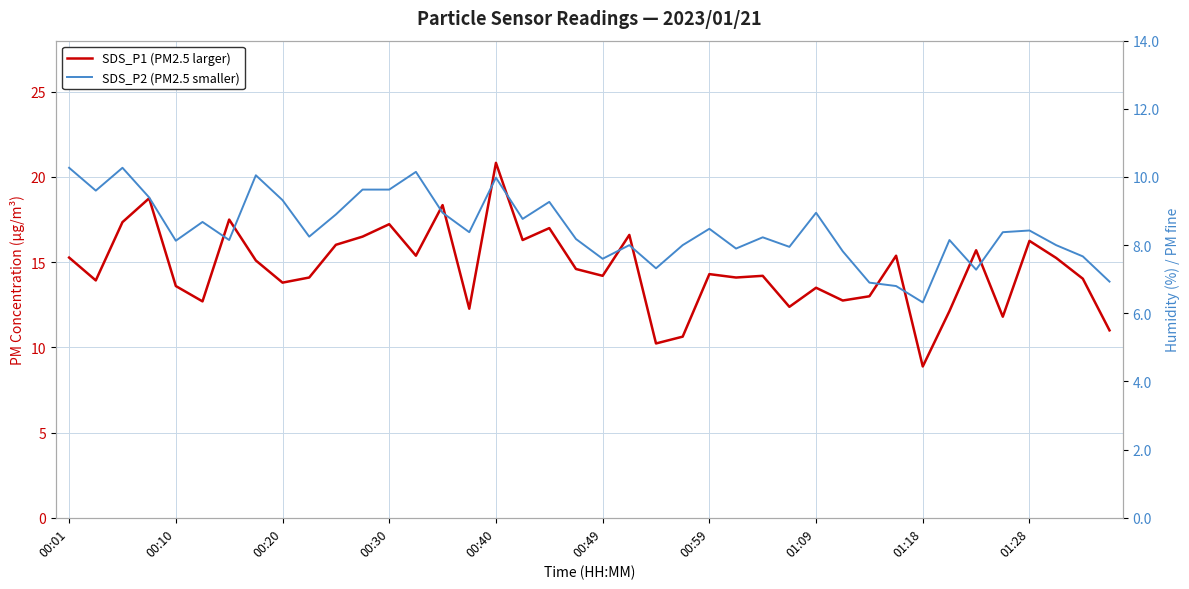

True or false: SDS_P2 (PM2.5 smaller) has a value of 2.9 at 39.

False